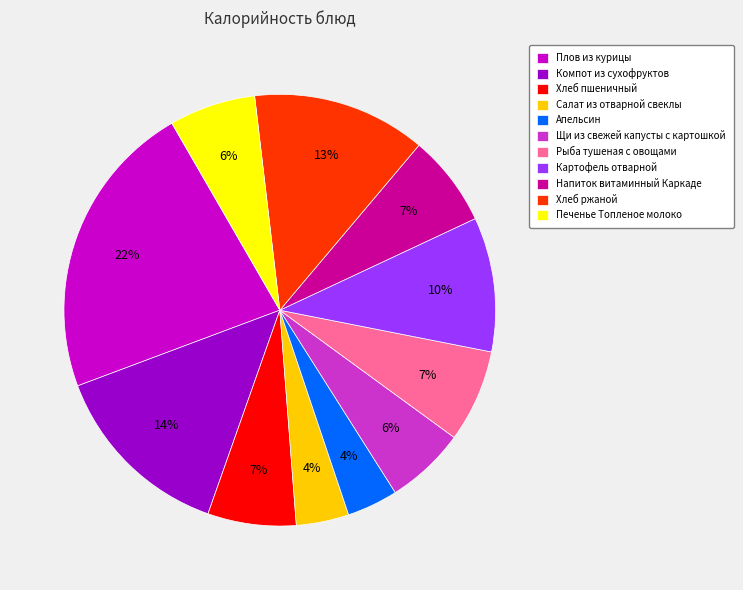

Between Апельсин and Рыба тушеная с овощами, which is larger?

Рыба тушеная с овощами